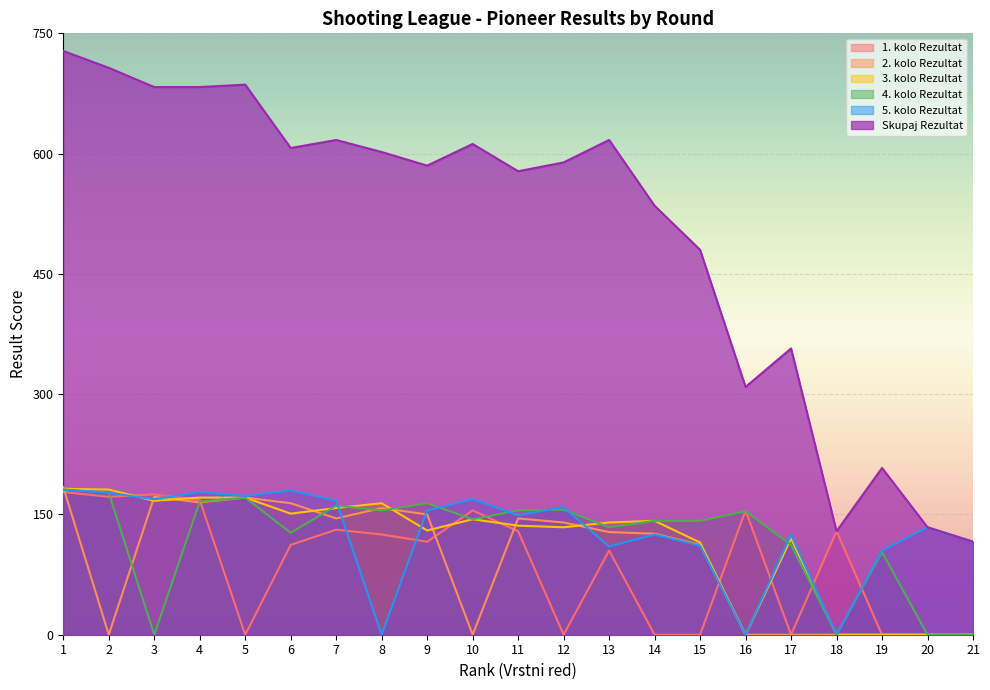

What is the difference between the Skupaj Rezultat values at 9 and 12?

4